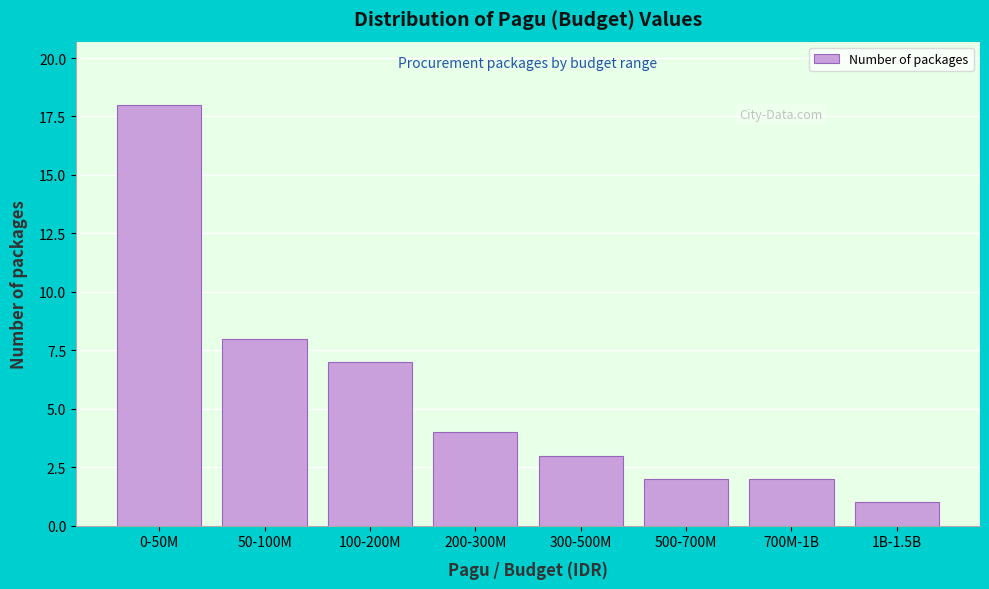

Reading right to left, transcribe all the data shown in this chart.

1	2	2	3	4	7	8	18